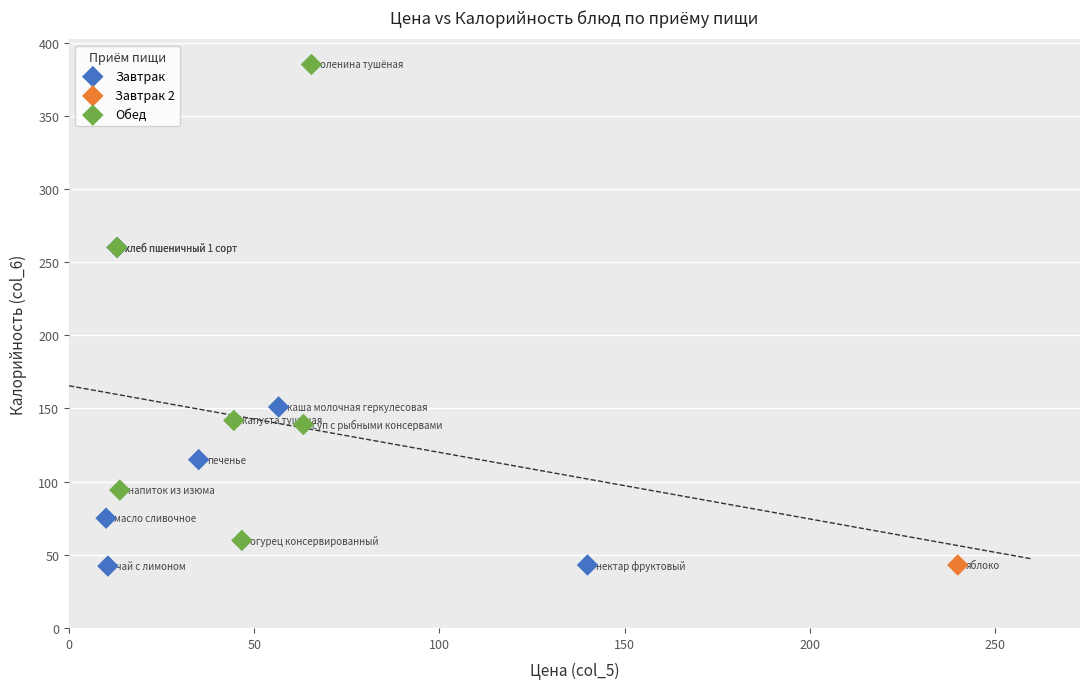

What are all the series names shown in the legend?

Завтрак, Завтрак 2, Обед